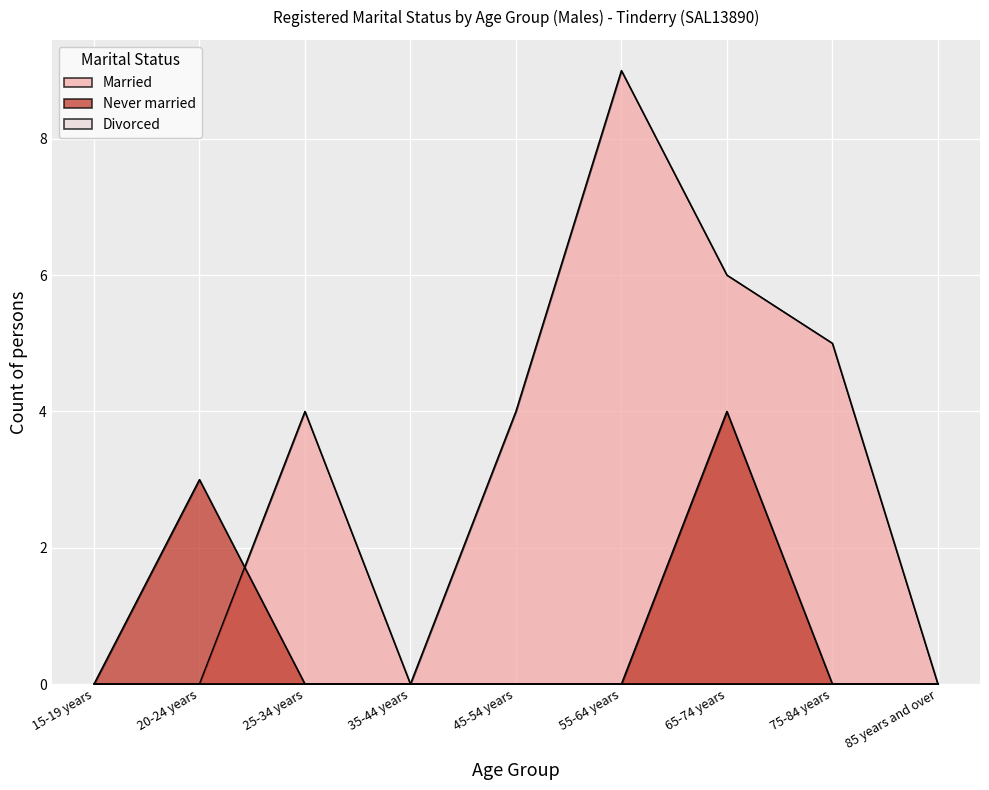

Does the chart display data point markers on the line(s)?

No